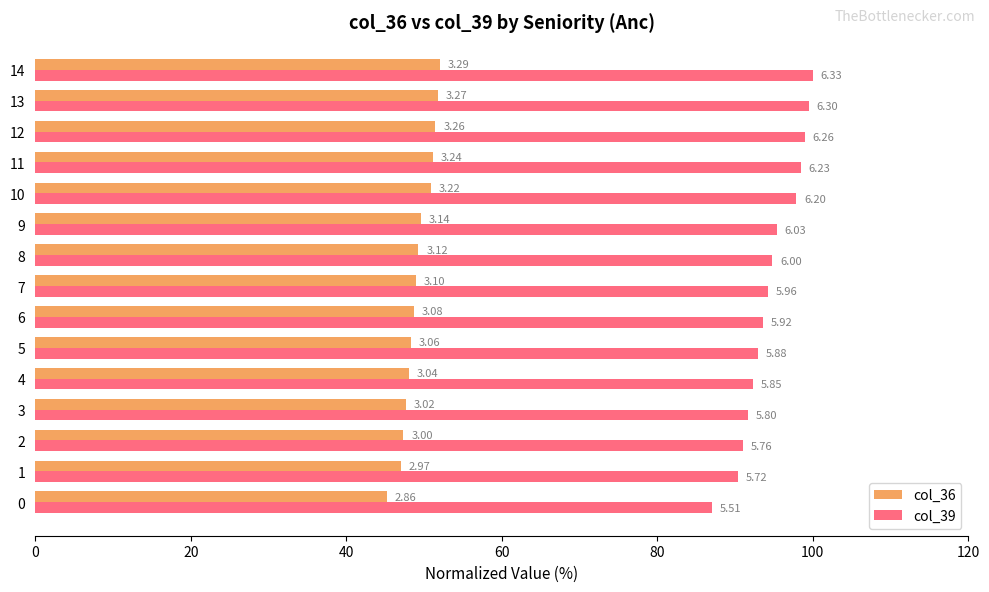

What are all the series names shown in the legend?

col_36, col_39